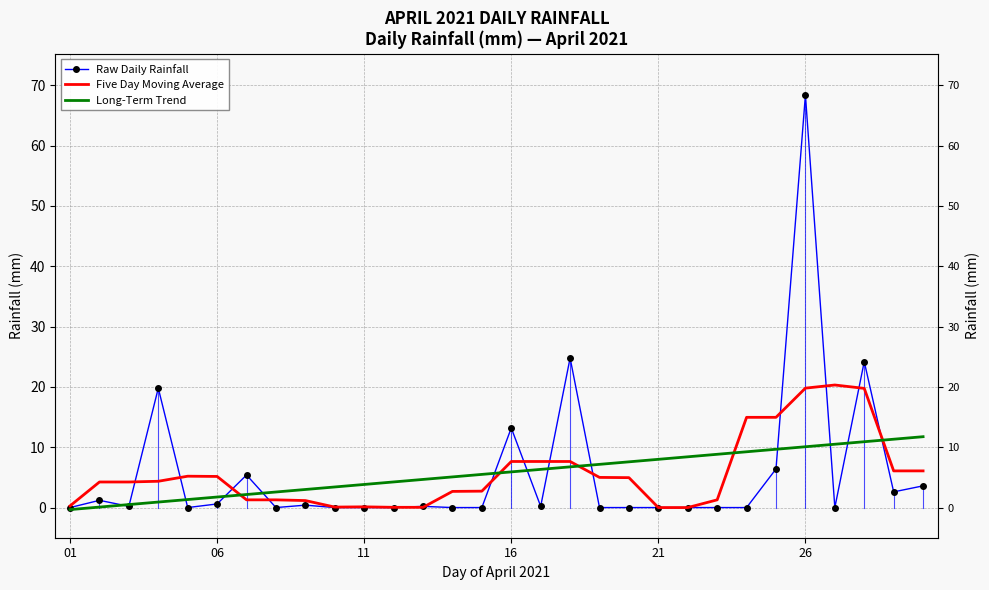

What is the minimum value for Long-Term Trend?

-0.3